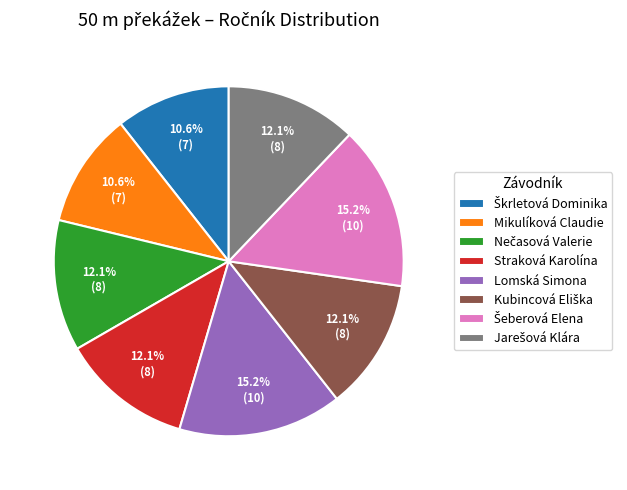

Is Mikulíková Claudie the majority of the pie?

No